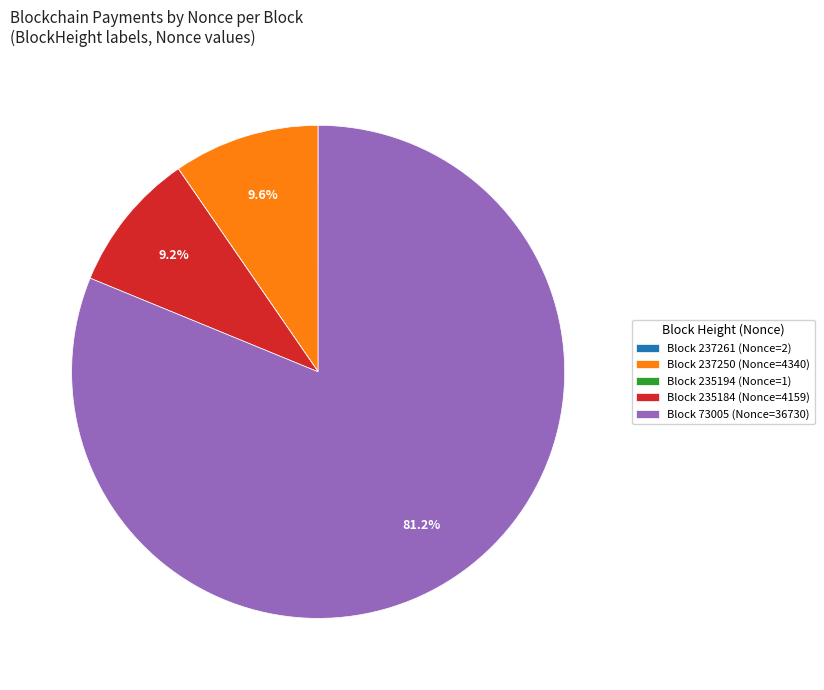

What is the majority slice?

Block 73005 (Nonce=36730)